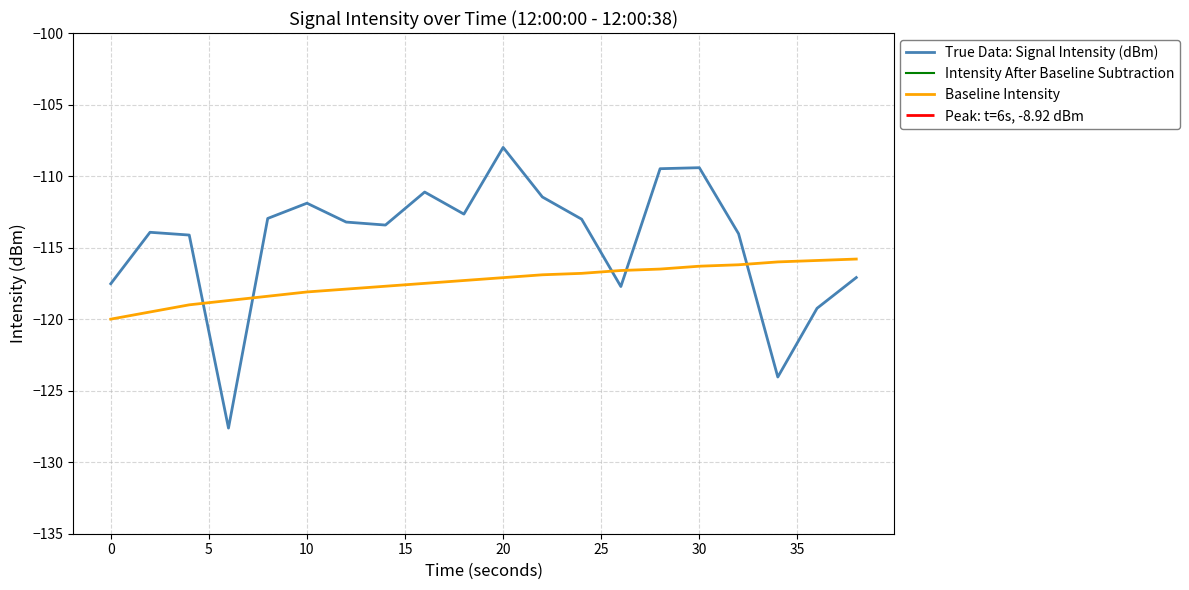

How many data points in Intensity After Baseline Subtraction are less than 4?

8